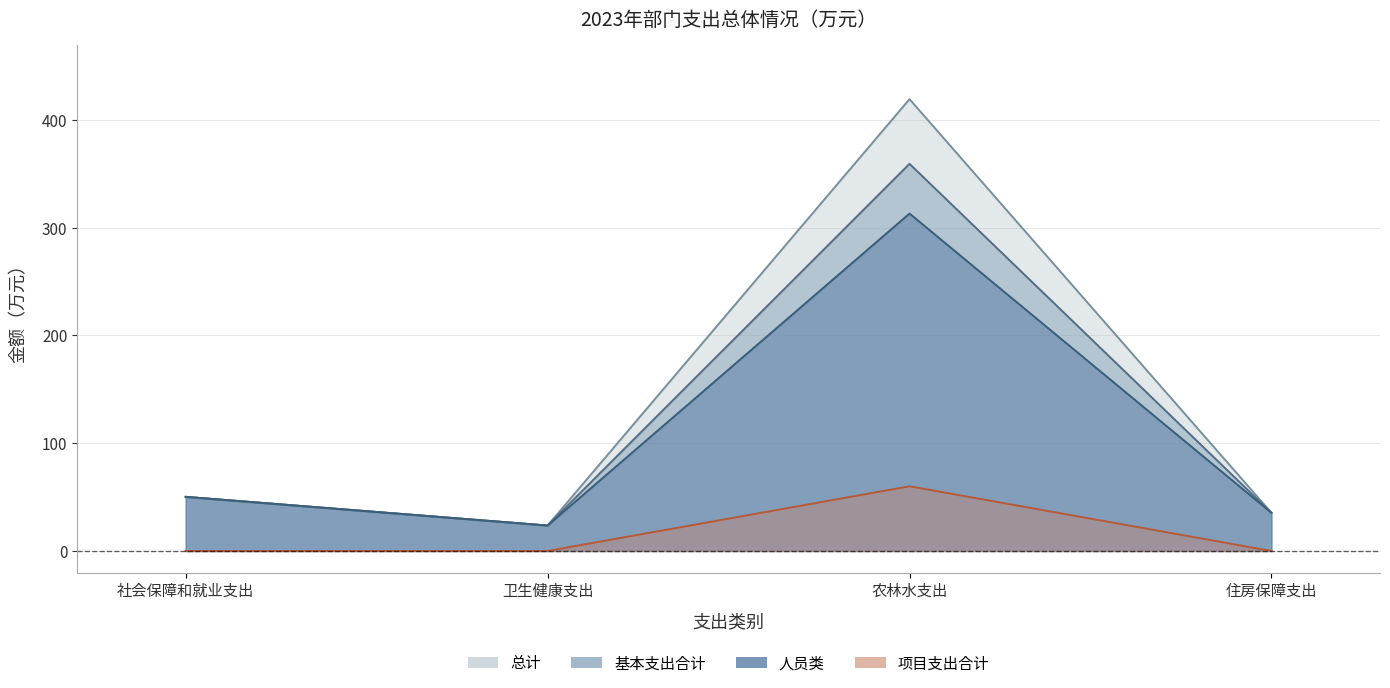

Which series has the widest spread of values?

总计